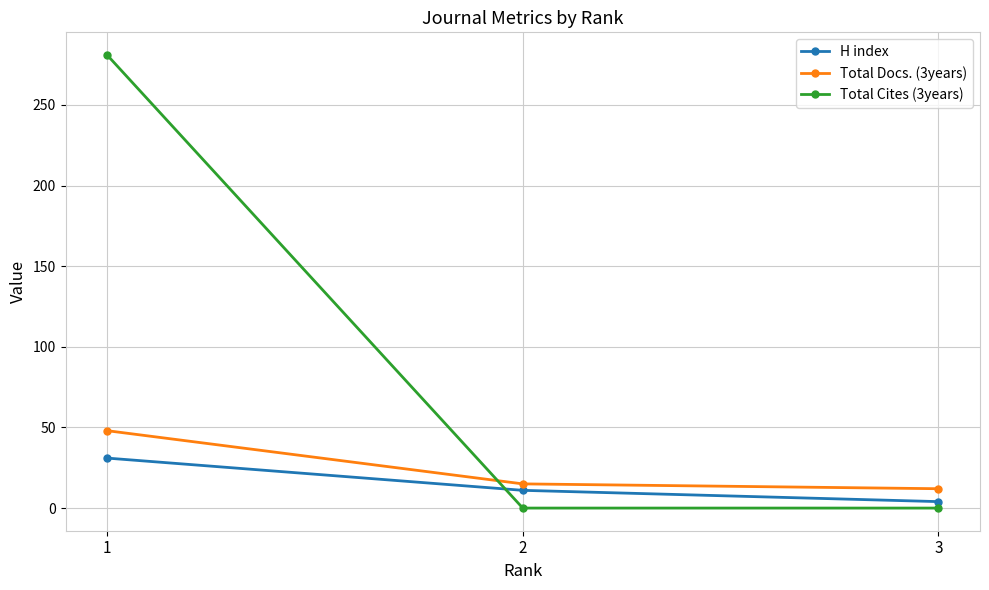

At which label does Total Cites (3years) reach its peak?

1